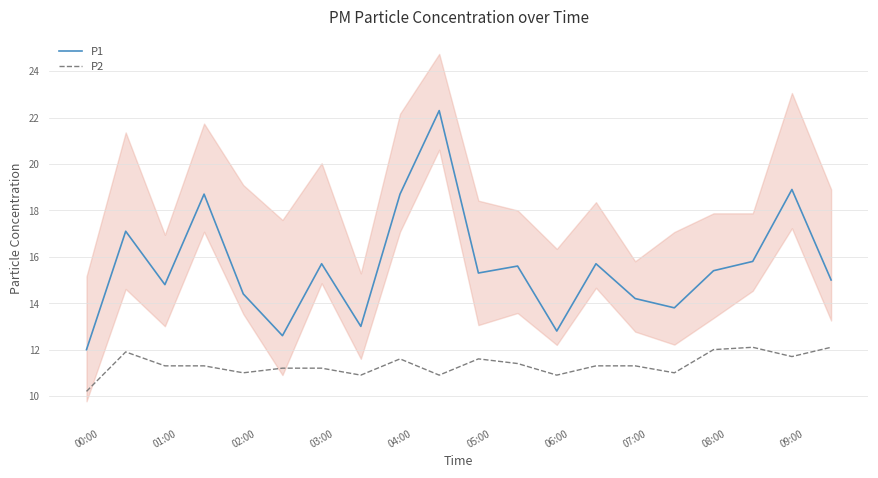

True or false: P2 has a value of 12.0 at 16.

True